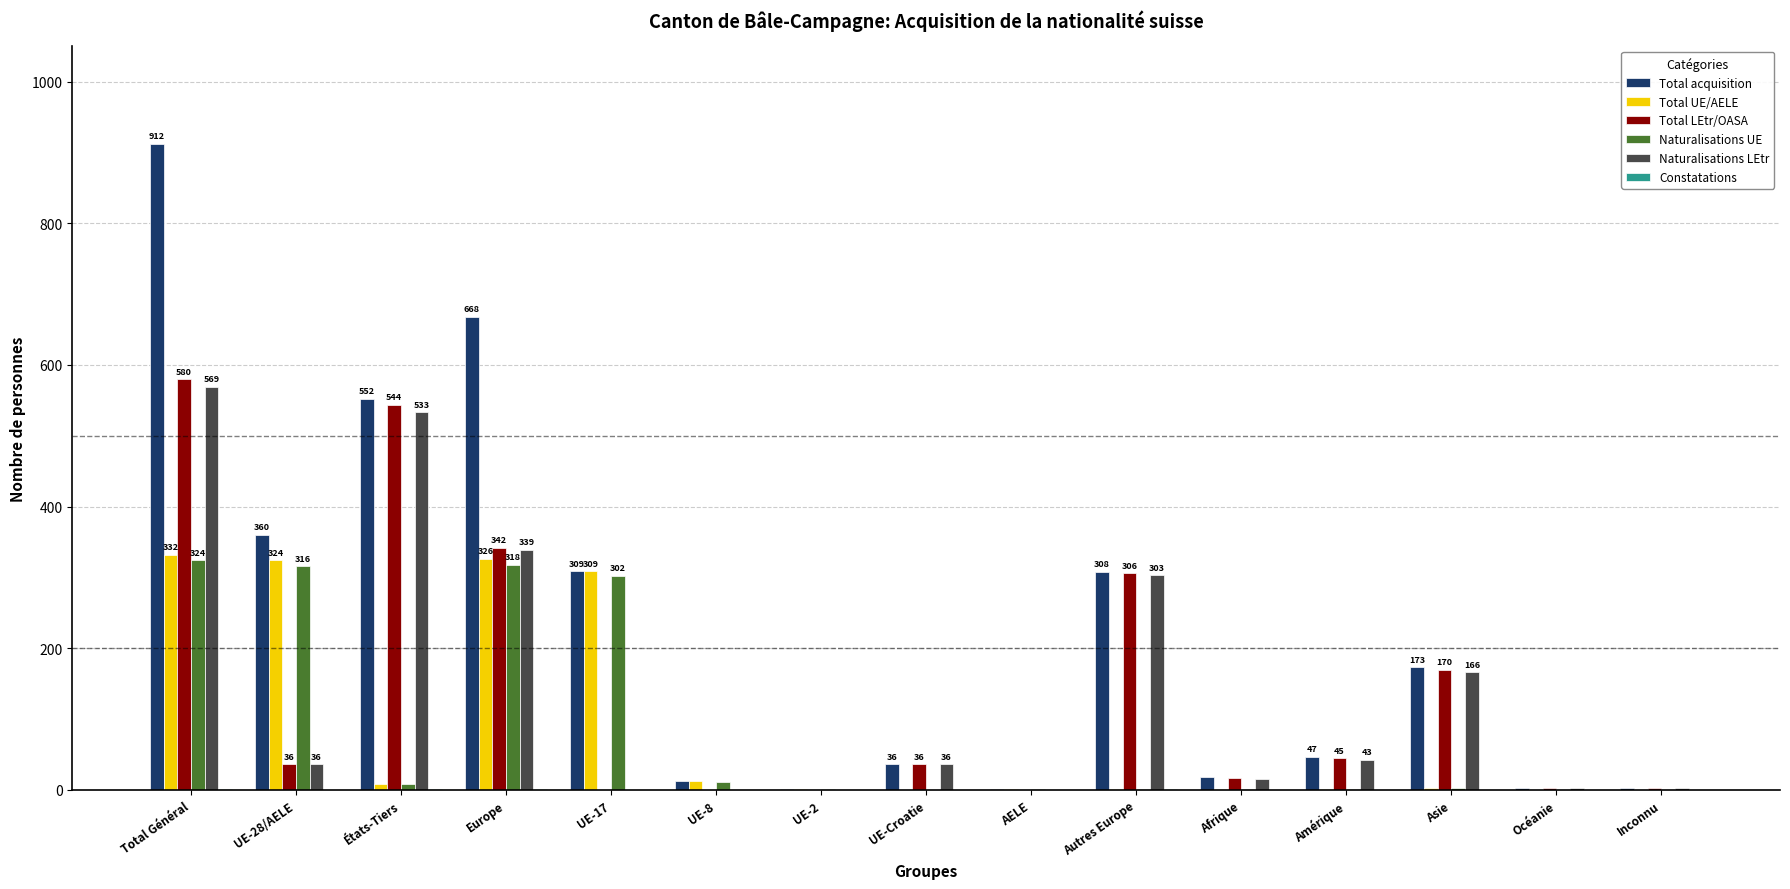

True or false: Naturalisations LEtr has a value of -174 at AELE.

False